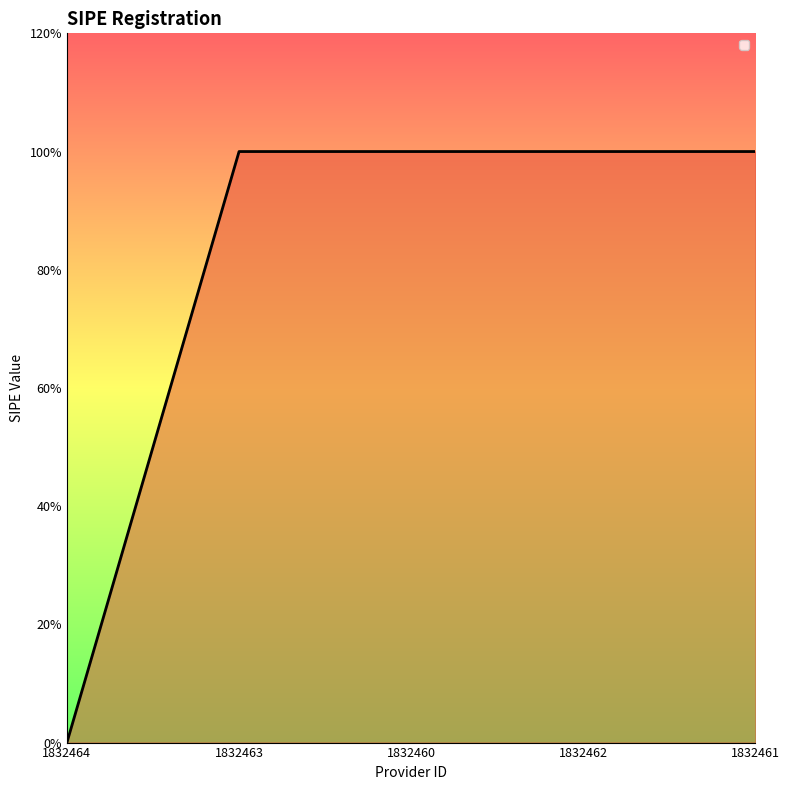

What is the sum of all values?

4